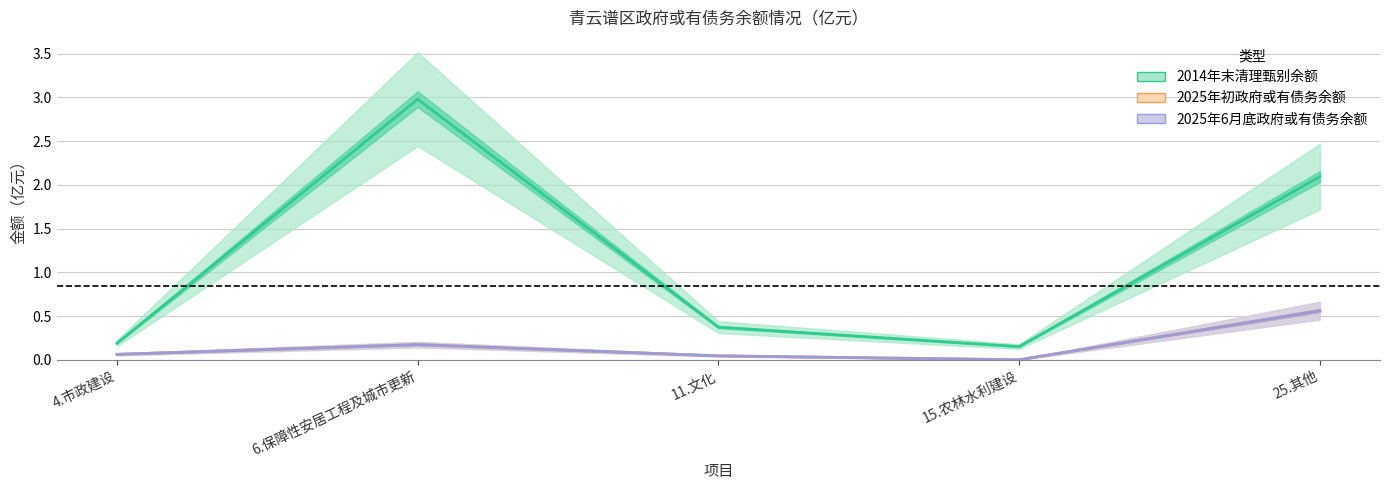

What is the label of the 1st point from the right?

25.其他